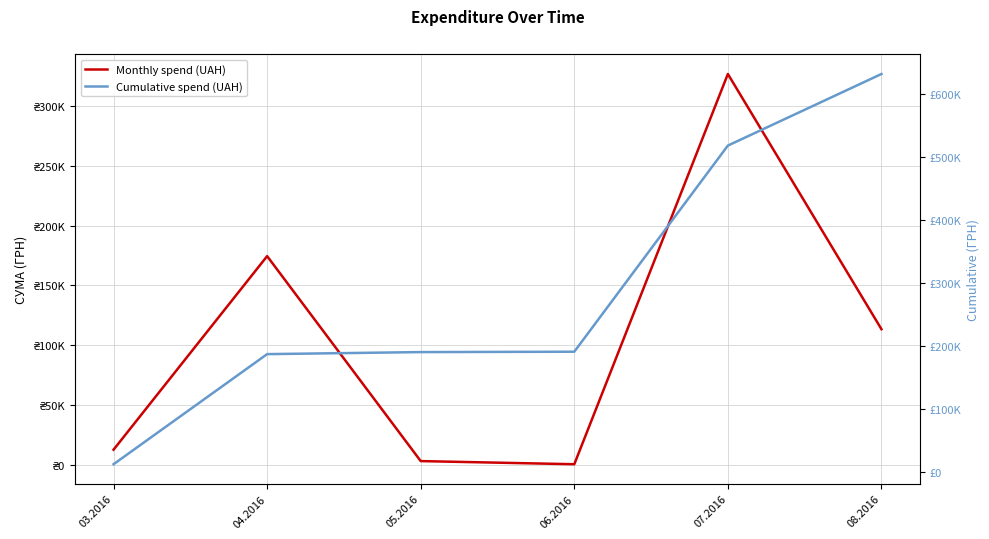

Which has a higher value, 03.2016 or 06.2016?

03.2016